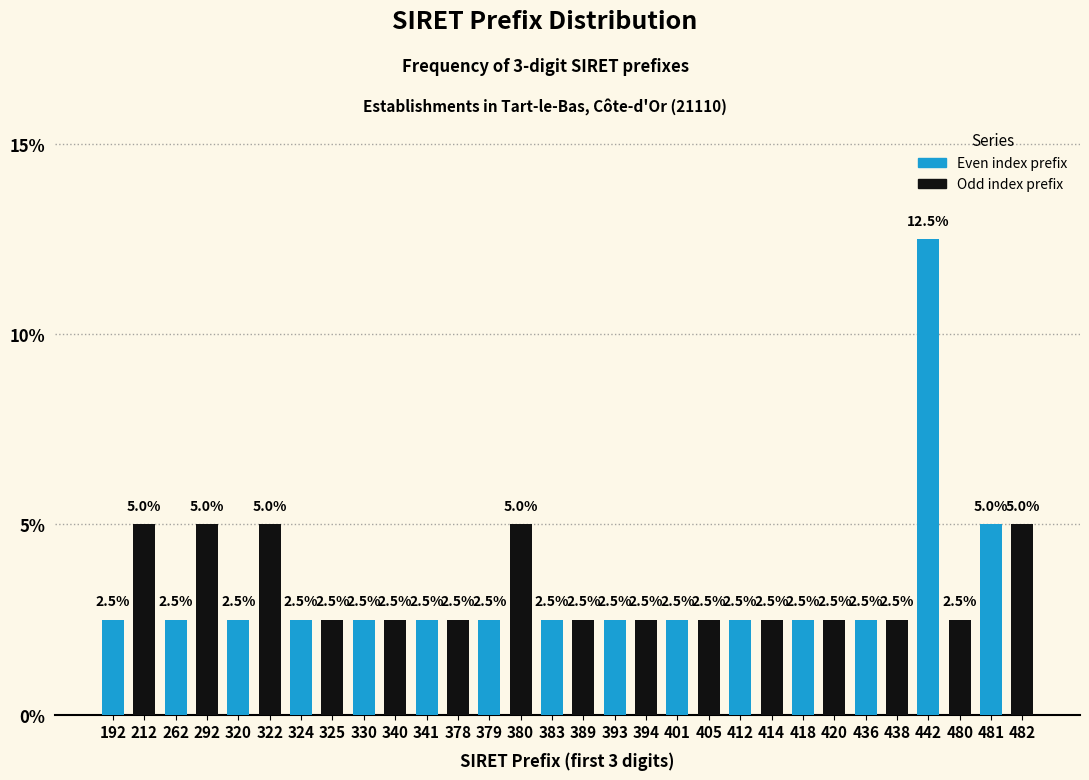

Reading left to right, what are all the values shown in this chart?

2.5	5.0	2.5	5.0	2.5	5.0	2.5	2.5	2.5	2.5	2.5	2.5	2.5	5.0	2.5	2.5	2.5	2.5	2.5	2.5	2.5	2.5	2.5	2.5	2.5	2.5	12.5	2.5	5.0	5.0